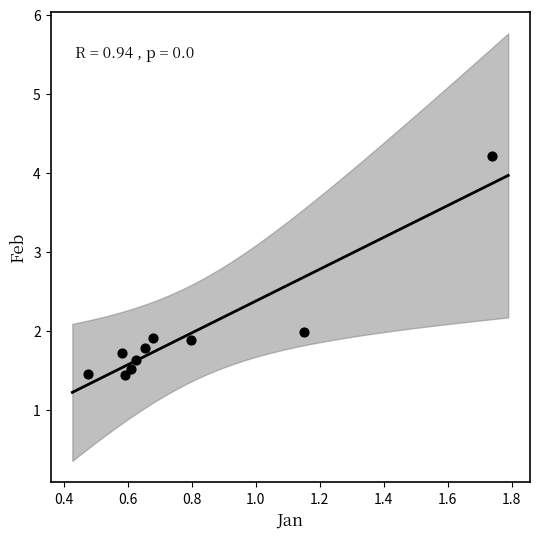

What is the range of Y values (max minus min)?

2.8